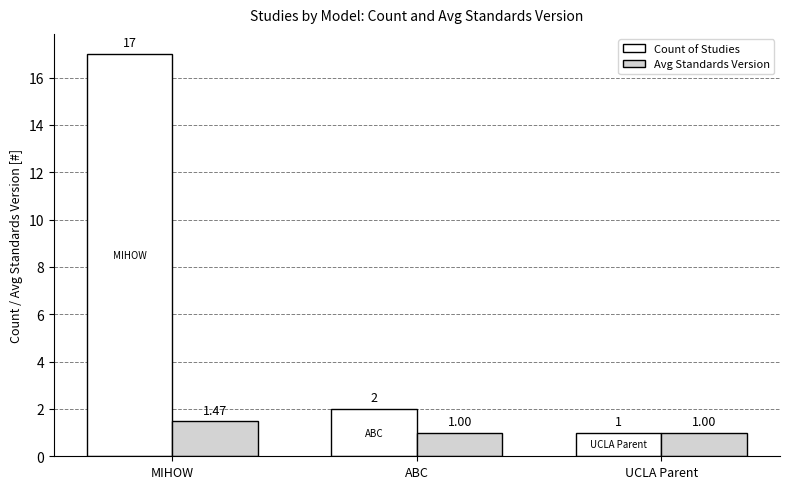

The Count of Studies series shows 3.1 at ABC. True or false?

False